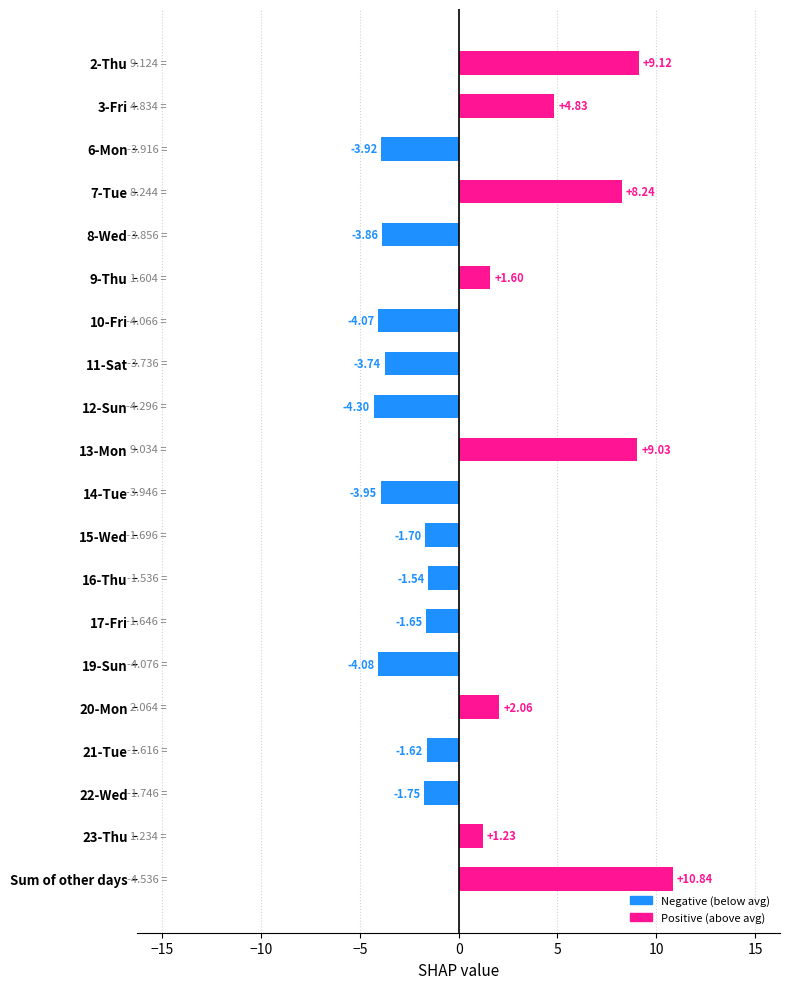

At which category does the chart reach its peak across all series?

Sum of other days